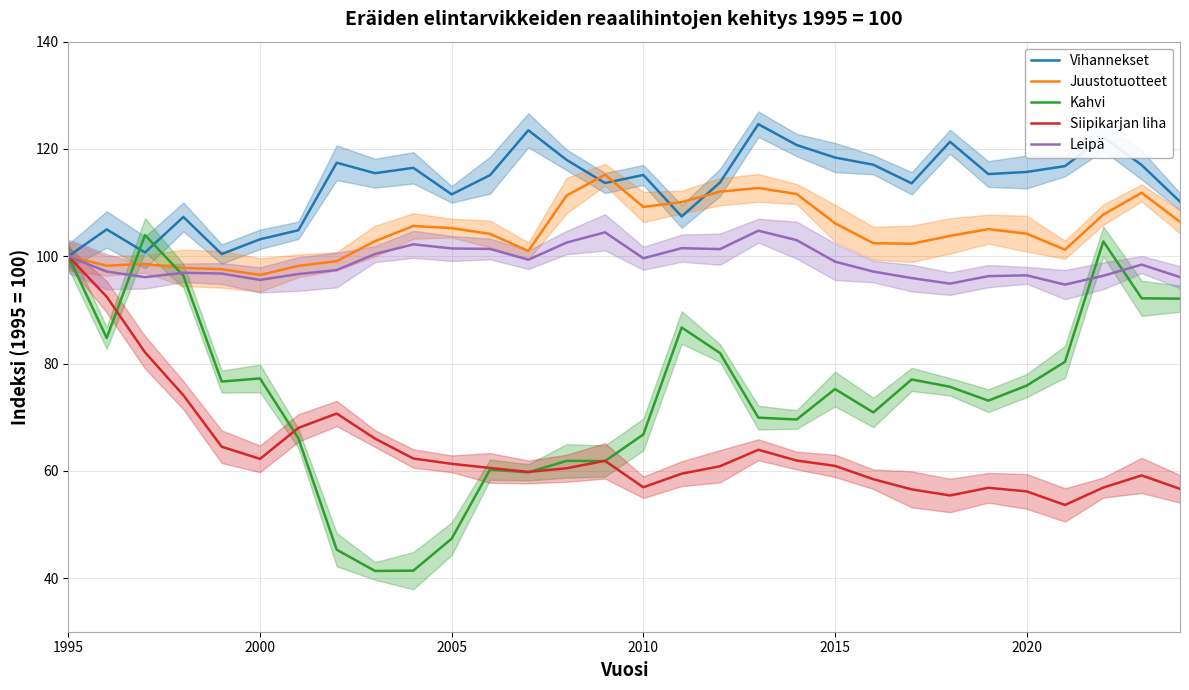

Reading right to left, extract all data points from this chart.

Vihannekset: 110.2	117.0	122.2	116.8	115.7	115.3	121.3	113.6	117.1	118.4	120.7	124.6	113.8	107.4	115.2	113.7	118.0	123.5	115.1	111.5	116.5	115.5	117.4	104.8	103.2	100.4	107.3	100.7	105.0	100.0
Juustotuotteet: 106.4	111.8	107.8	101.2	104.2	105.0	103.8	102.3	102.4	106.2	111.6	112.7	112.0	110.1	109.2	115.2	111.3	101.0	104.2	105.2	105.6	102.8	99.1	98.2	96.5	97.6	97.8	98.6	98.2	100.0
Kahvi: 92.1	92.2	102.8	80.3	75.9	73.1	75.7	77.0	70.9	75.2	69.6	69.9	82.0	86.7	66.8	61.8	61.9	59.7	60.2	47.4	41.4	41.3	45.3	66.1	77.2	76.6	96.4	103.9	84.8	100.0
Siipikarjan liha: 56.6	59.1	56.9	53.6	56.2	56.8	55.4	56.5	58.4	60.9	61.9	63.9	60.9	59.5	56.9	61.9	60.5	59.8	60.5	61.3	62.3	66.0	70.7	68.0	62.2	64.5	74.1	82.1	92.5	100.0
Leipä: 96.1	98.4	96.4	94.7	96.4	96.3	94.9	95.9	97.1	99.0	103.0	104.8	101.3	101.5	99.6	104.5	102.5	99.3	101.4	101.5	102.2	100.4	97.4	96.7	95.6	96.8	96.9	96.1	97.1	100.0